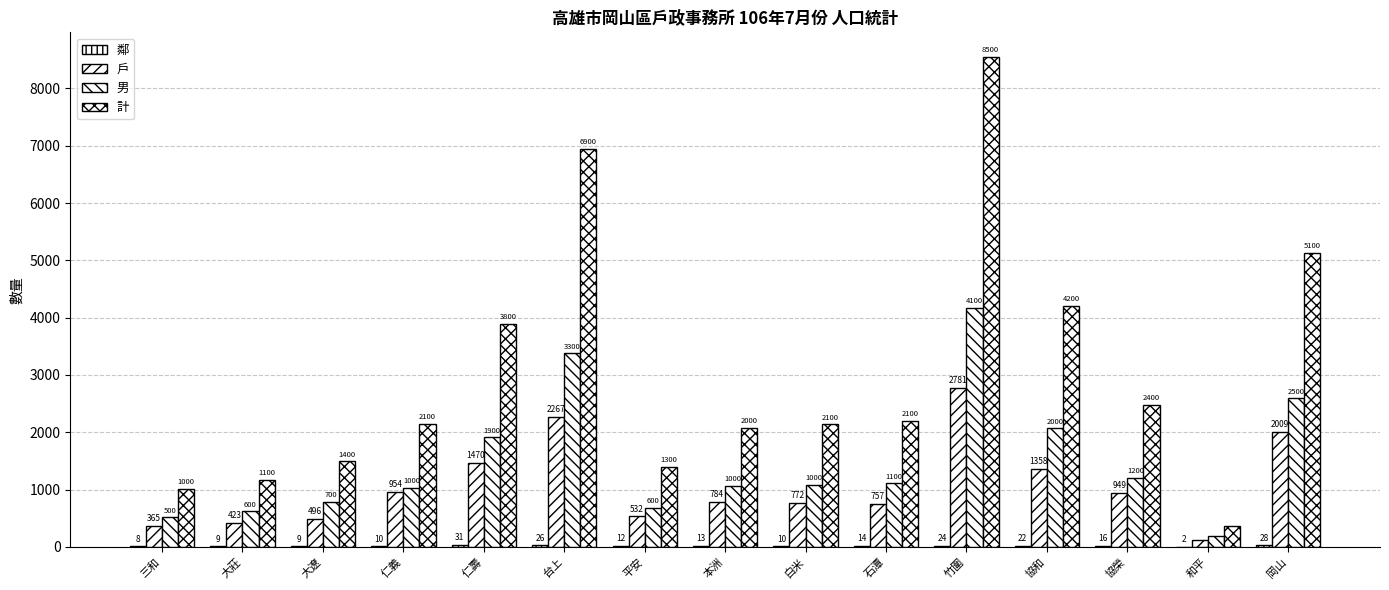

Reading right to left, extract all data points from this chart.

鄰: 岡山=28	和平=2	協榮=16	協和=22	竹圍=24	石潭=14	白米=10	本洲=13	平安=12	台上=26	仁壽=31	仁義=10	大遼=9	大莊=9	三和=8
戶: 岡山=2009	和平=127	協榮=949	協和=1358	竹圍=2781	石潭=757	白米=772	本洲=784	平安=532	台上=2267	仁壽=1470	仁義=954	大遼=496	大莊=423	三和=365
男: 岡山=2593	和平=186	協榮=1211	協和=2069	竹圍=4175	石潭=1110	白米=1085	本洲=1064	平安=679	台上=3376	仁壽=1911	仁義=1032	大遼=783	大莊=620	三和=514
計: 岡山=5134	和平=357	協榮=2479	協和=4212	竹圍=8550	石潭=2198	白米=2138	本洲=2078	平安=1390	台上=6941	仁壽=3890	仁義=2148	大遼=1494	大莊=1166	三和=1010